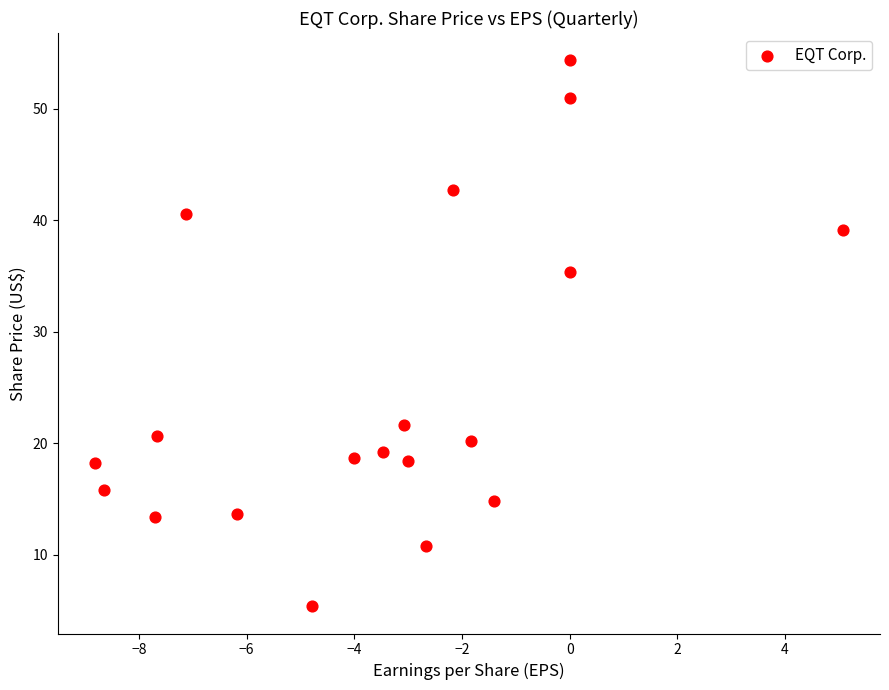

What Y value in the scatter plot is closest to 29?

35.3